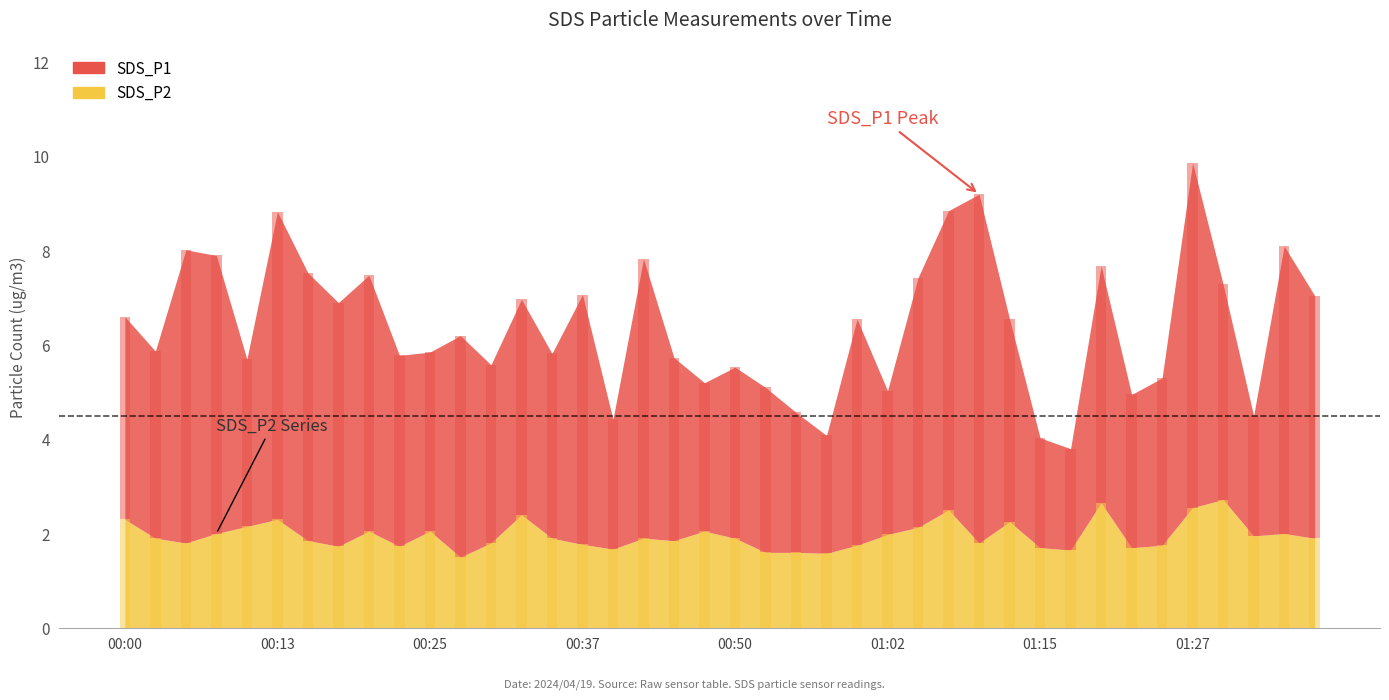

Reading left to right, list all the values displayed in this chart.

SDS_P1: 4.3	4.0	6.2	5.9	3.5	6.5	5.7	5.2	5.4	4.0	3.8	4.7	3.8	4.6	3.9	5.3	2.8	5.9	3.9	3.1	3.6	3.5	3.0	2.5	4.8	3.0	5.3	6.3	7.4	4.3	2.3	2.1	5.0	3.2	3.5	7.3	4.6	2.5	6.1	5.2
SDS_P2: 2.3	1.9	1.8	2.0	2.1	2.3	1.9	1.7	2.0	1.7	2.0	1.5	1.8	2.4	1.9	1.8	1.7	1.9	1.9	2.0	1.9	1.6	1.6	1.6	1.8	2.0	2.1	2.5	1.8	2.2	1.7	1.6	2.6	1.7	1.8	2.5	2.7	1.9	2.0	1.9